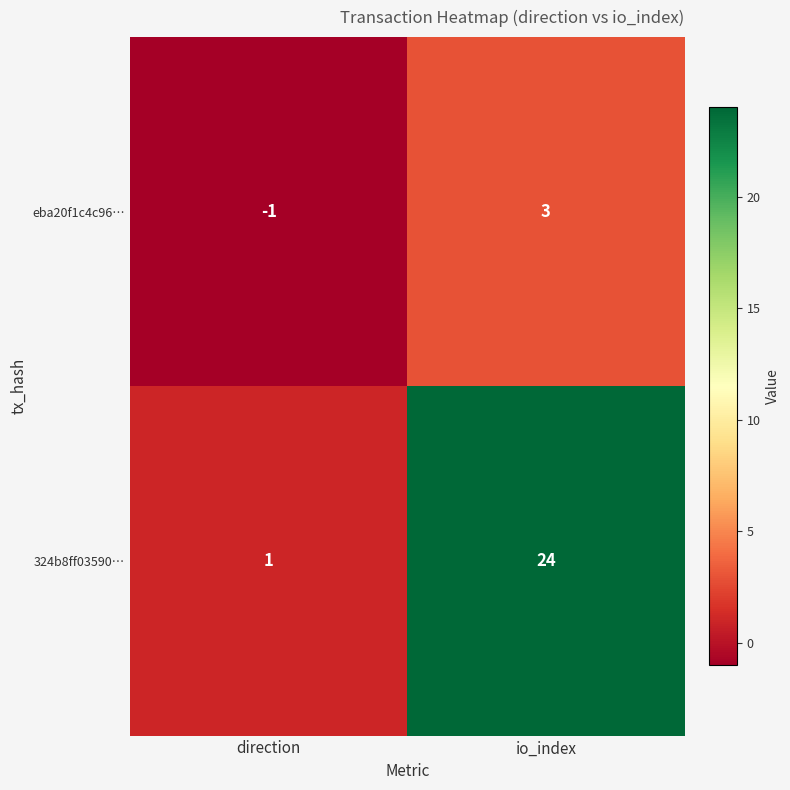

What is the difference between the eba20f1c4c96… values at direction and io_index?

4